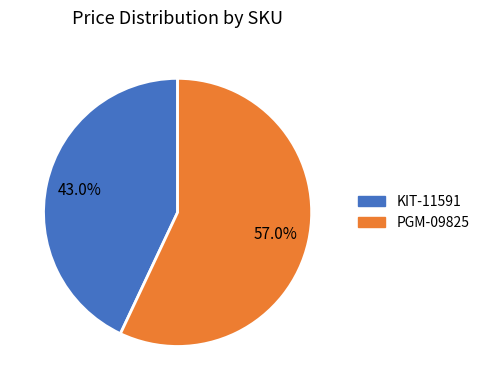

Rank the categories by value from highest to lowest.

PGM-09825, KIT-11591